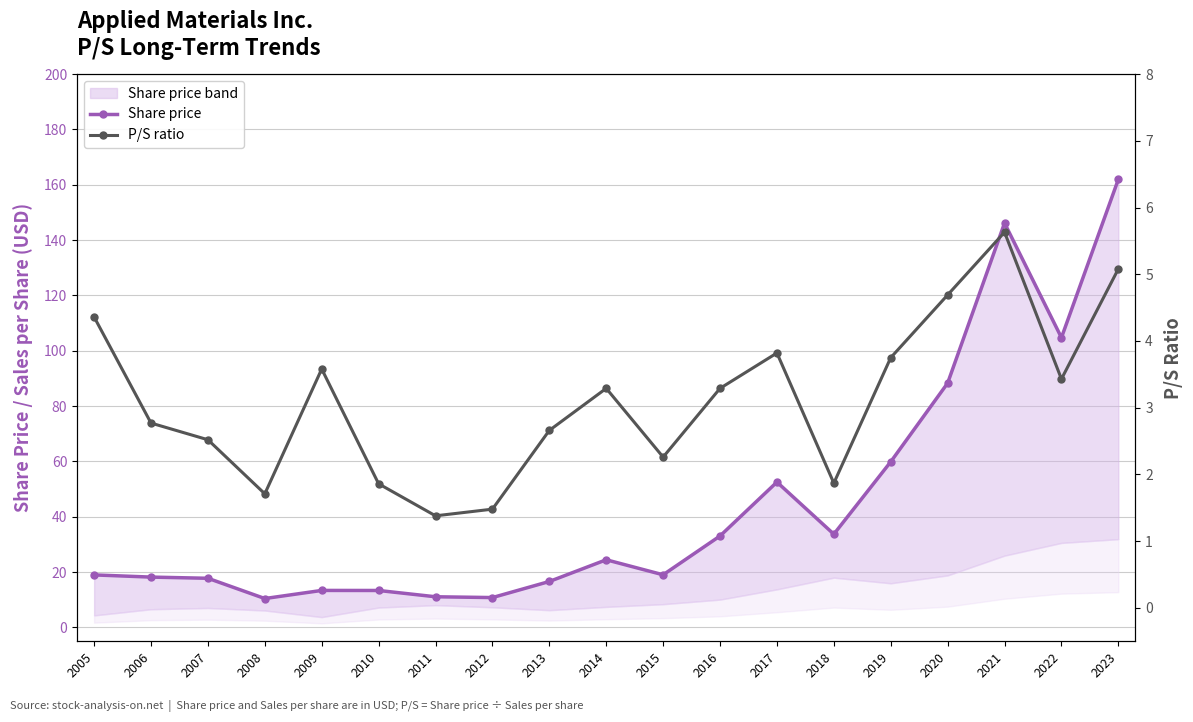

Rank the series by their average value, from highest to lowest.

Share price, P/S ratio